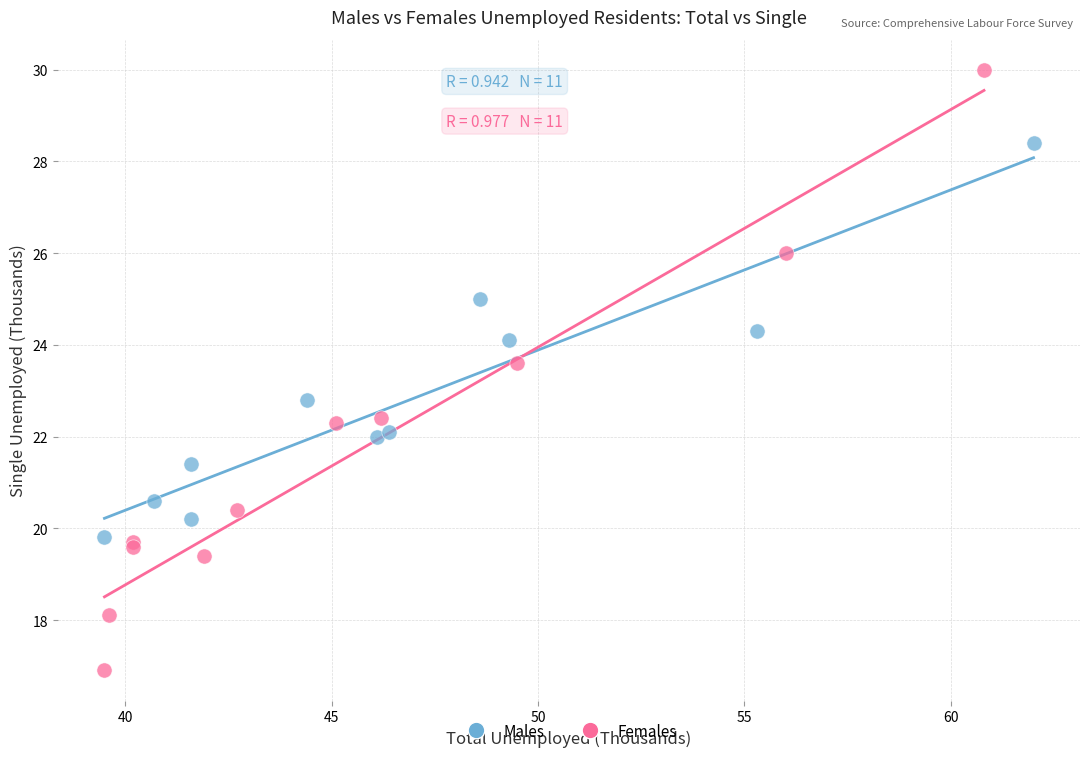

Which series contains the lowest Y value?

Females